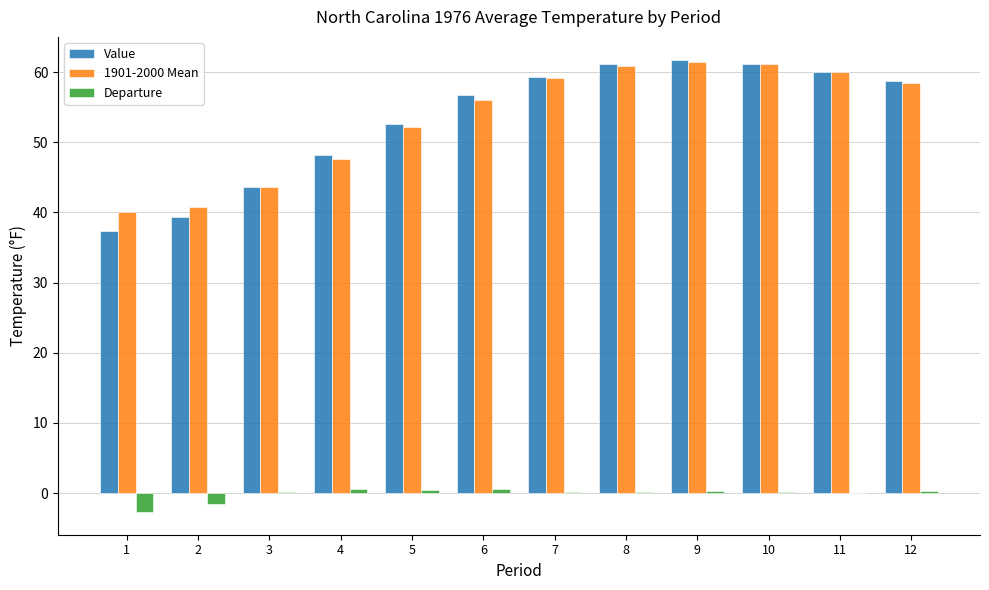

Which series changed the most between 1 and 8?

Value